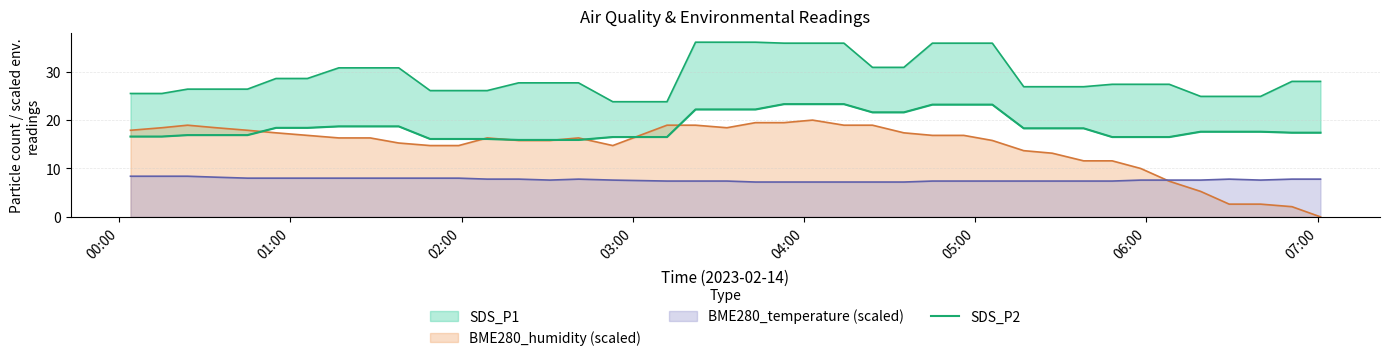

What is the highest value of the BME280_humidity (scaled) series?

20.0